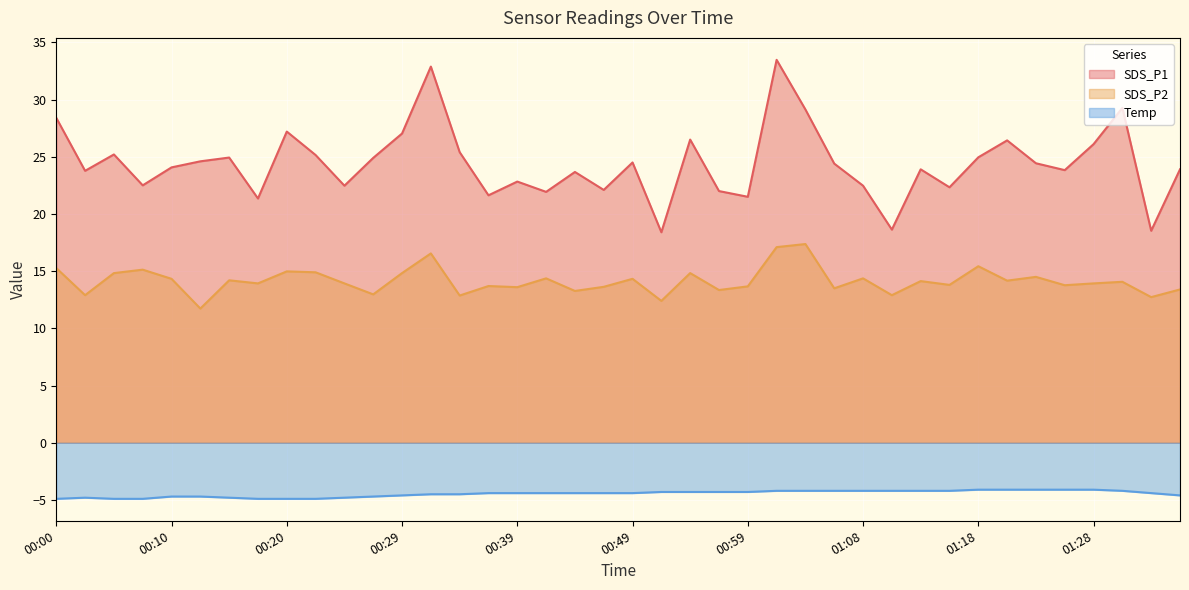

Which series has the largest total across all categories?

SDS_P1